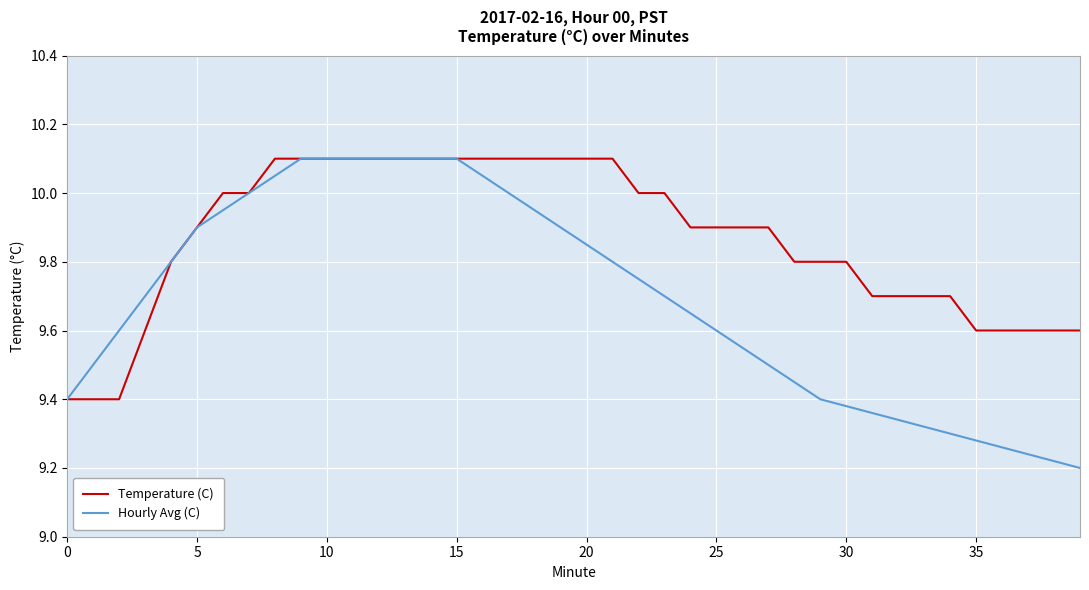

Rank the series by their average value, from highest to lowest.

Temperature (C), Hourly Avg (C)